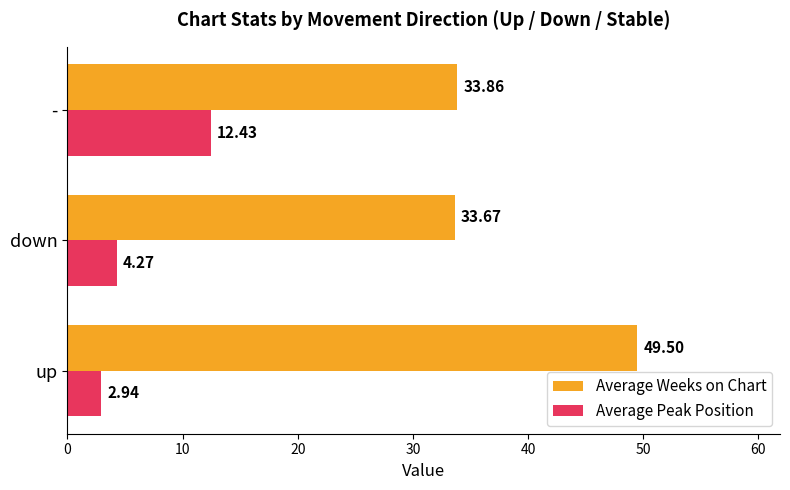

At which label is Average Peak Position closest to 7?

down